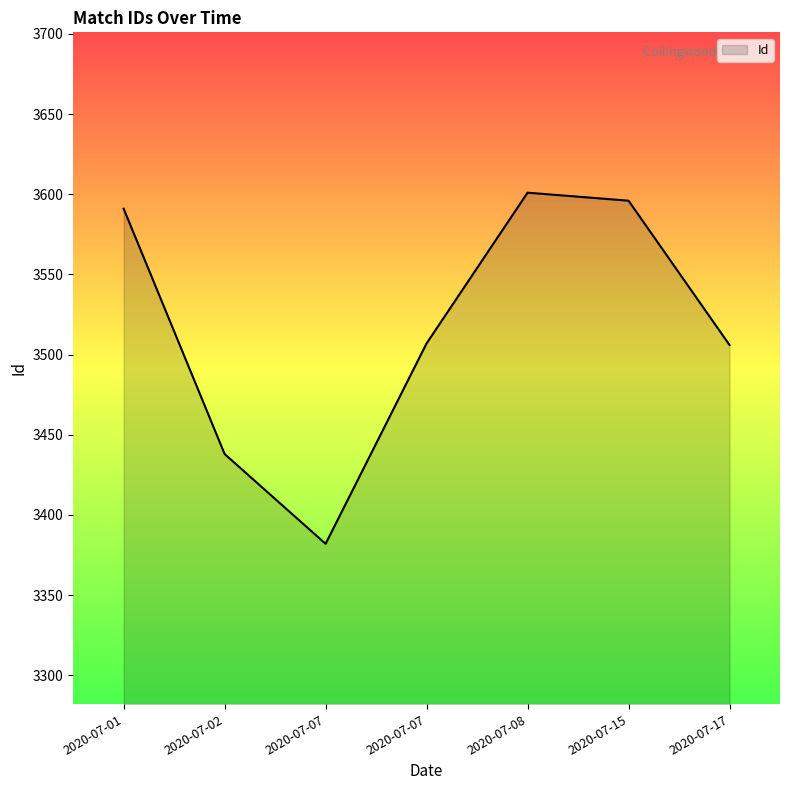

What is the difference between the values at 2020-07-15 and 2020-07-17?

90